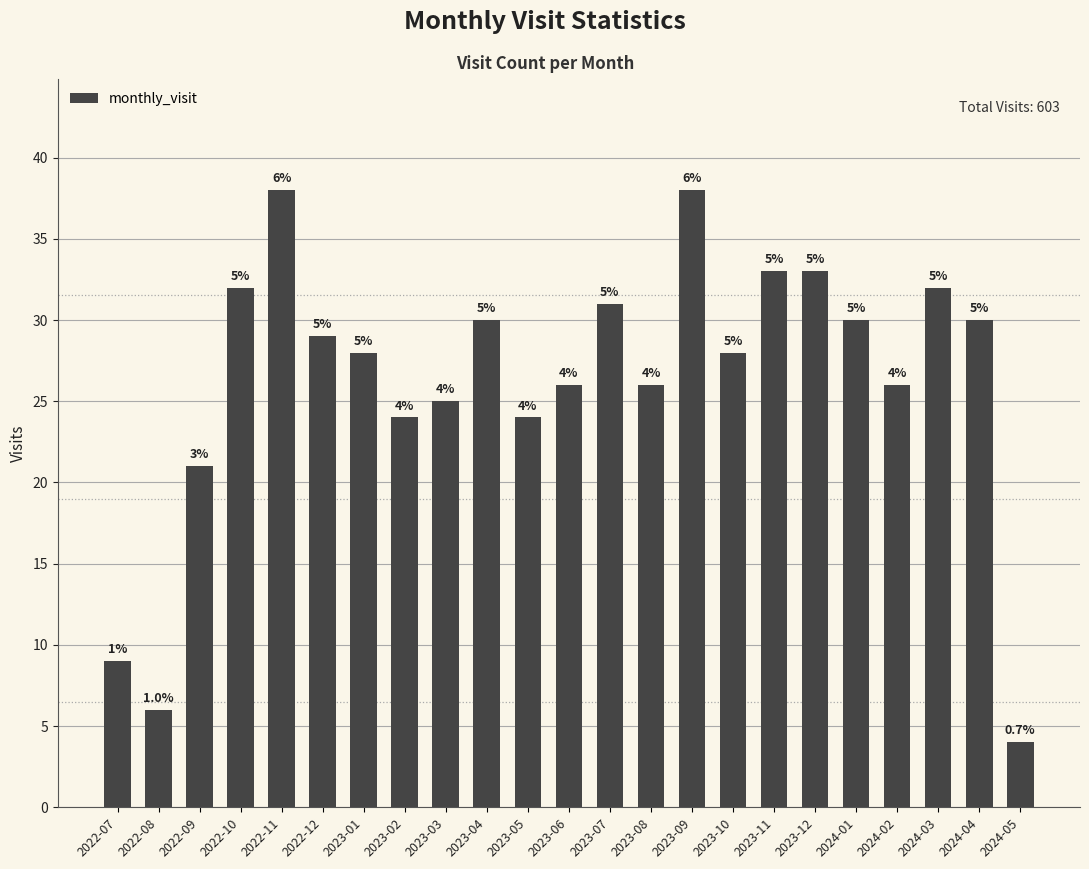

Does the chart contain any negative values?

No